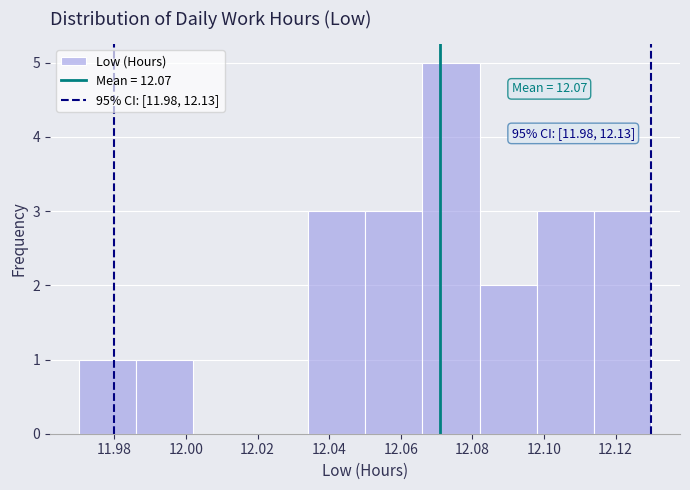

Which range on the x-axis has the tallest bar?

12.066 to 12.082